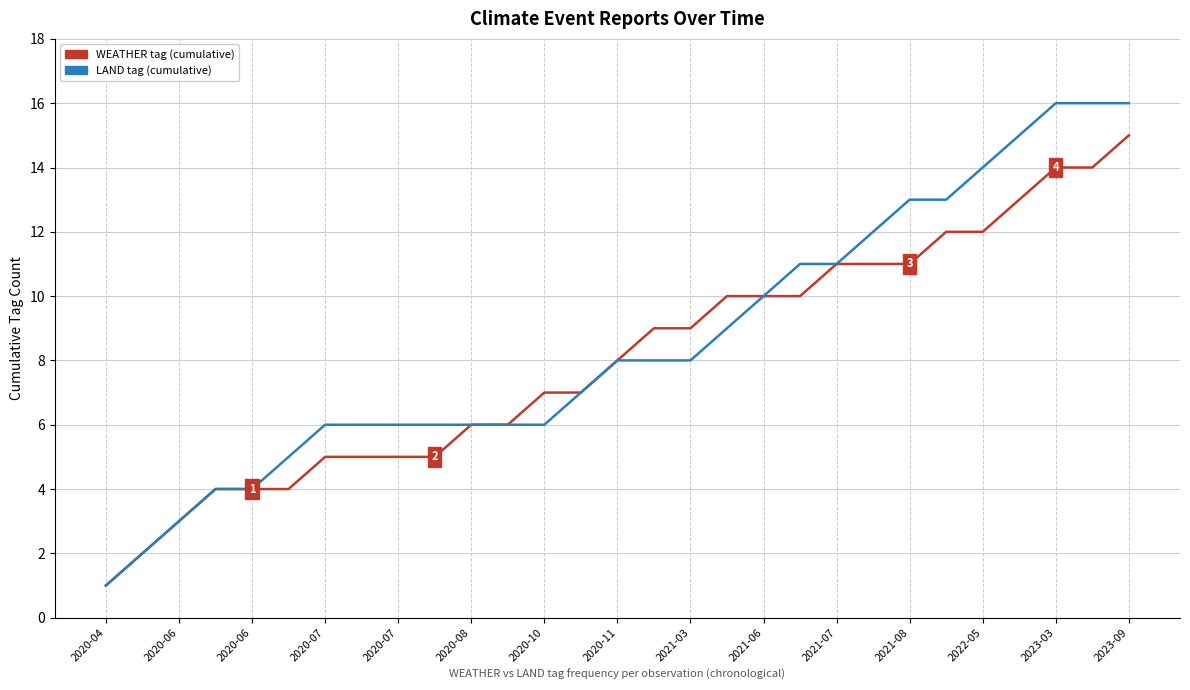

List the series in order of their peak value, lowest first.

WEATHER tag (cumulative), LAND tag (cumulative)